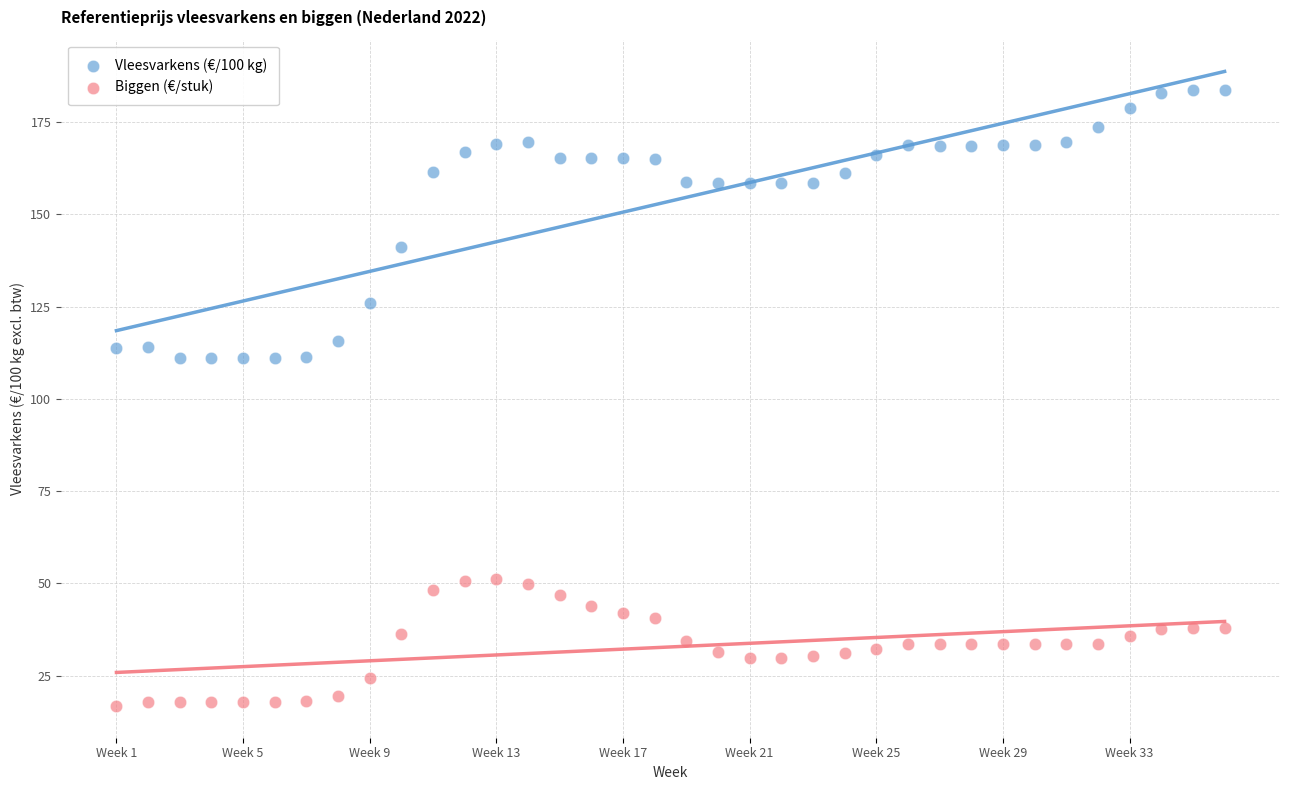

Which series reaches the maximum Y coordinate?

Vleesvarkens (€/100 kg)